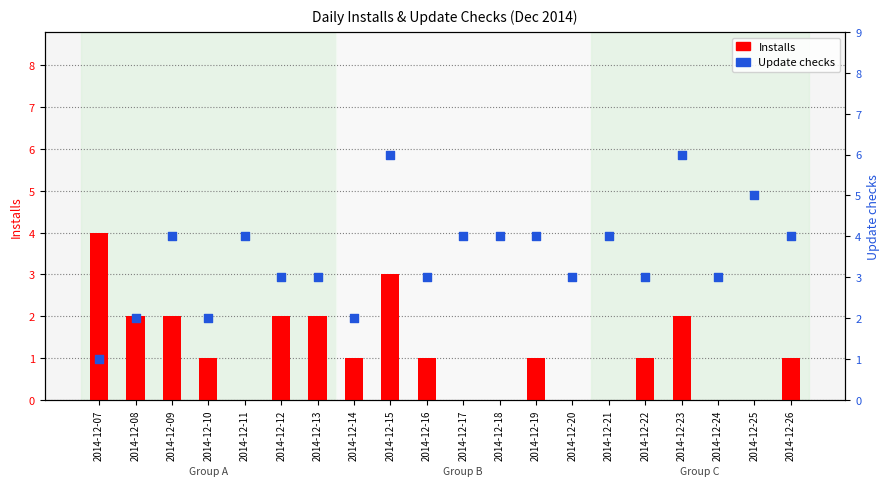

At which category is the sum across all series the highest?

2014-12-15